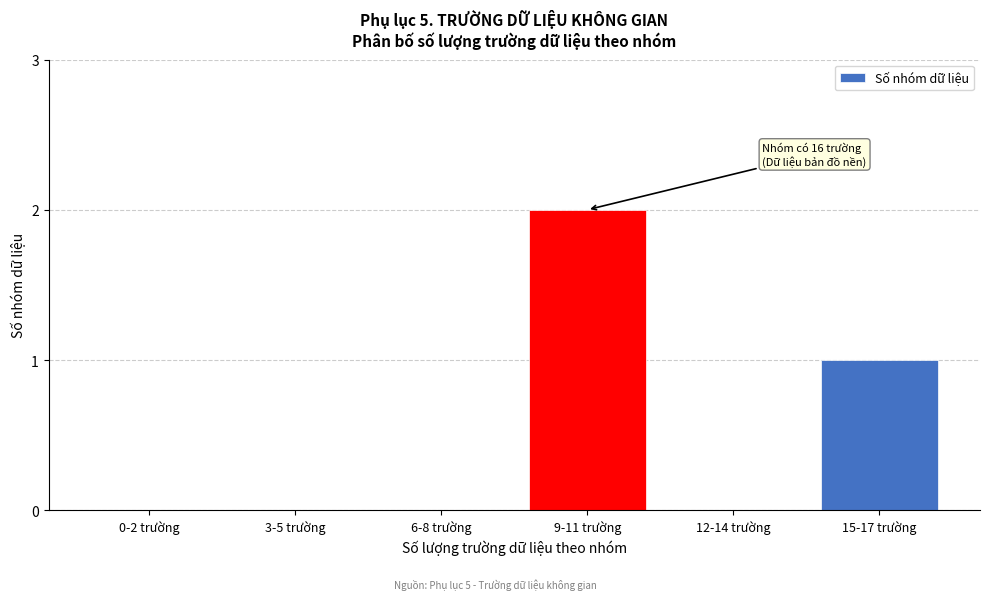

Reading left to right, list all the values displayed in this chart.

0-2 trường=0	3-5 trường=0	6-8 trường=0	9-11 trường=2	12-14 trường=0	15-17 trường=1